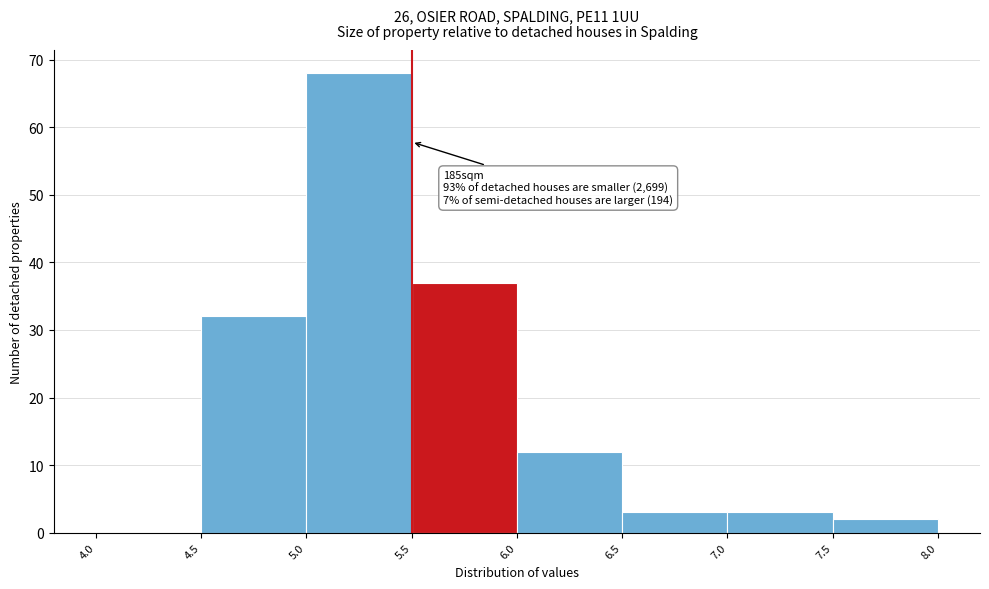

Over which range of the x-axis is the bar tallest?

5.0 to 5.5